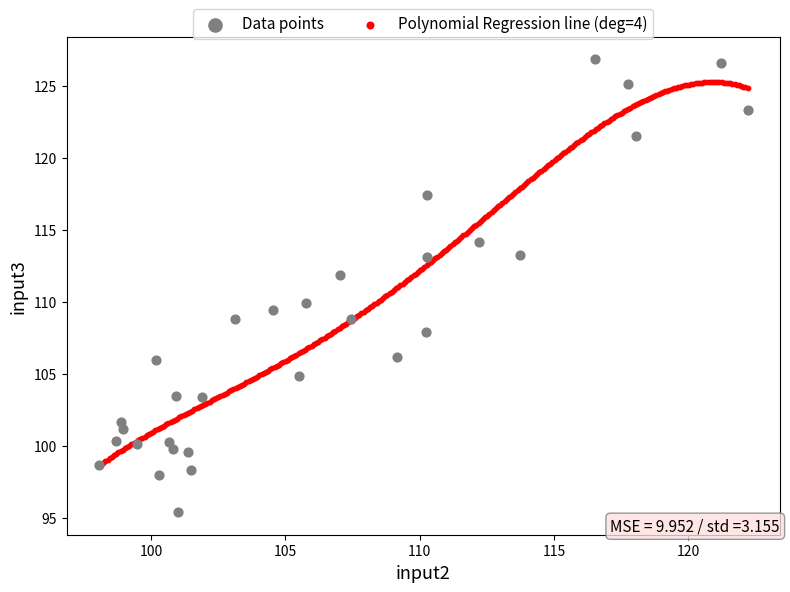

Which series contains the lowest Y value?

Data points